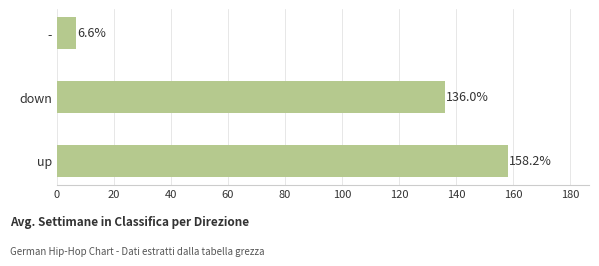

Reading bottom to top, extract all data points from this chart.

up=158.2	down=136.0	-=6.6